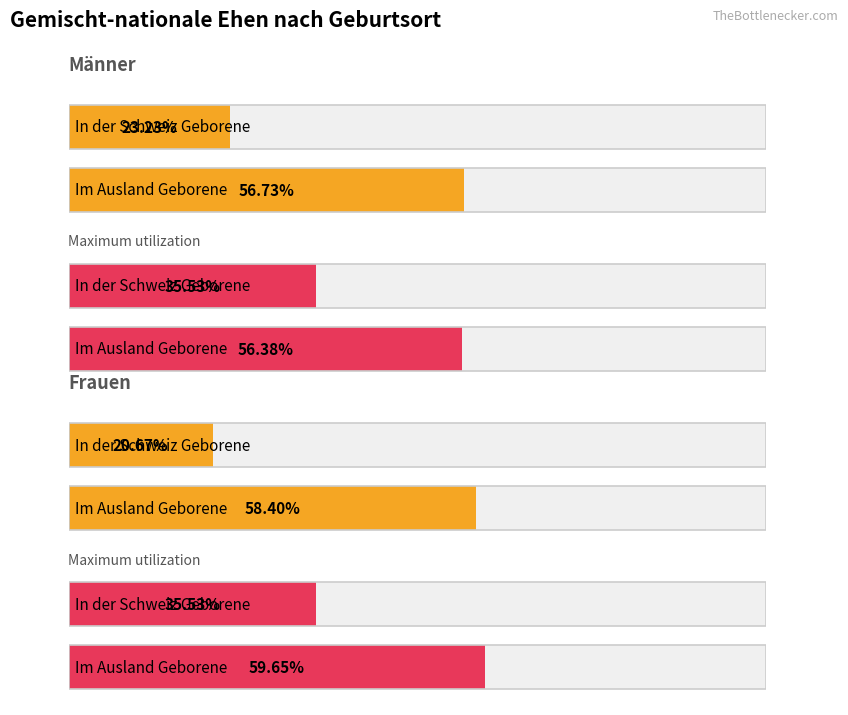

What is the sum of all Maximum utilization values?

187.1